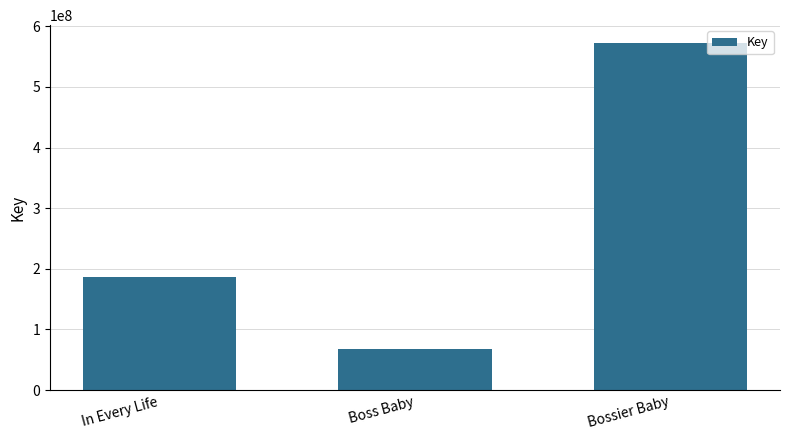

How many bars are there in total?

3